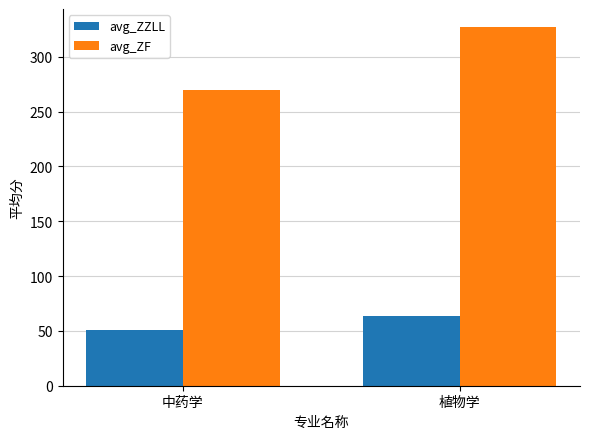

What are all the series names shown in the legend?

avg_ZZLL, avg_ZF